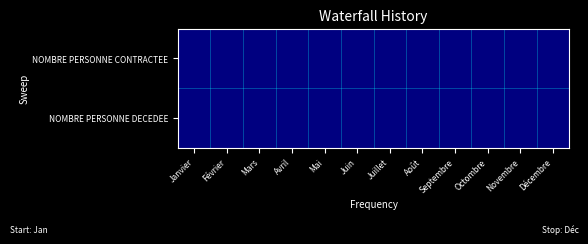

Reading left to right, transcribe all the data shown in this chart.

NOMBRE PERSONNE CONTRACTEE: Janvier=0.0	Février=0.0	Mars=0.0	Avril=0.0	Mai=0.0	Juin=0.0	Juillet=0.0	Août=0.0	Septembre=0.0	Octombre=0.0	Novembre=0.0	Décembre=0.0
NOMBRE PERSONNE DECEDEE: Janvier=0.0	Février=0.0	Mars=0.0	Avril=0.0	Mai=0.0	Juin=0.0	Juillet=0.0	Août=0.0	Septembre=0.0	Octombre=0.0	Novembre=0.0	Décembre=0.0